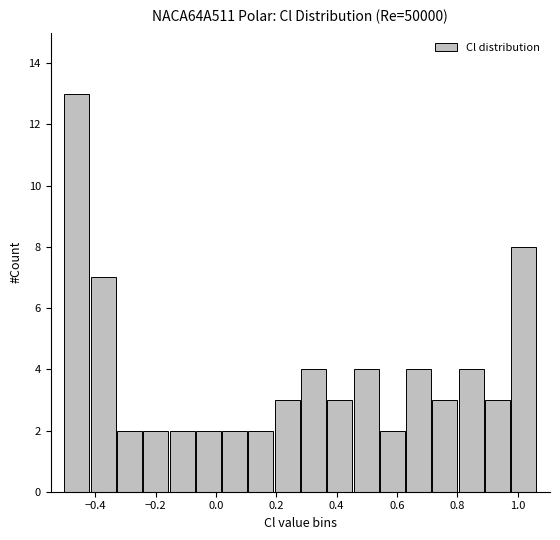

What is the height of the bar covering 0.10 to 0.20 on the x-axis? Neither the bar edges nor the heights are printed on the chart, so give them approximately, as read against the axes.

2